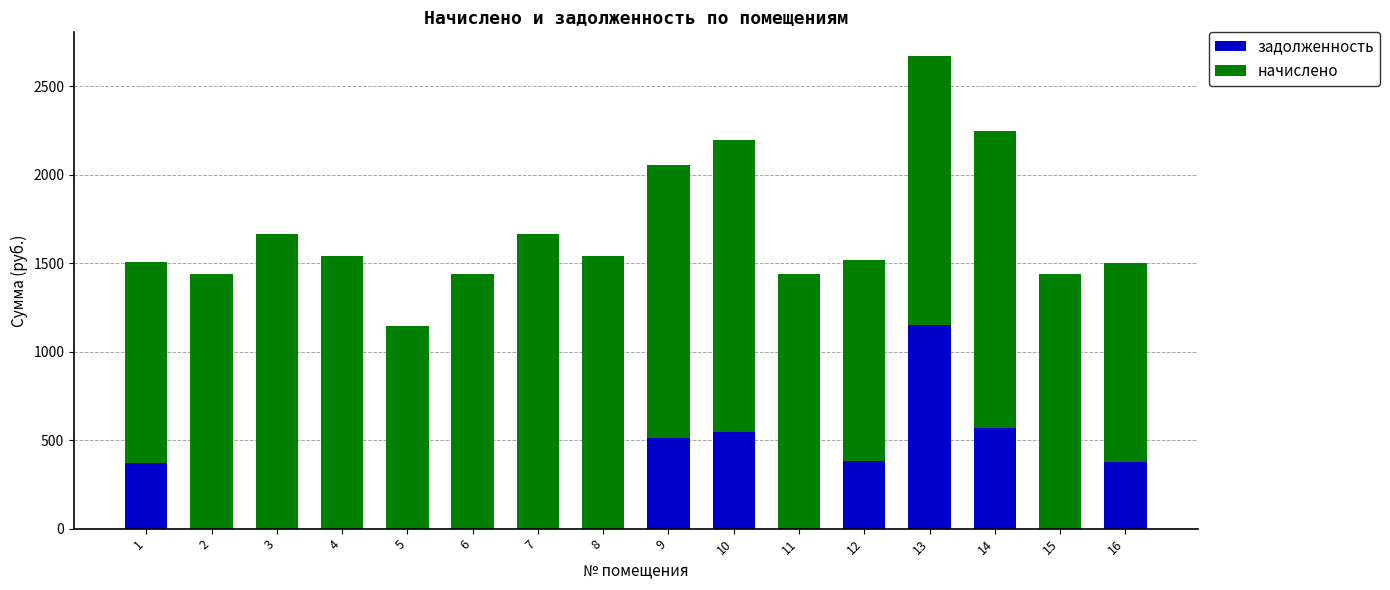

What is the sum of the задолженность values at 13 and 5?

1150.6